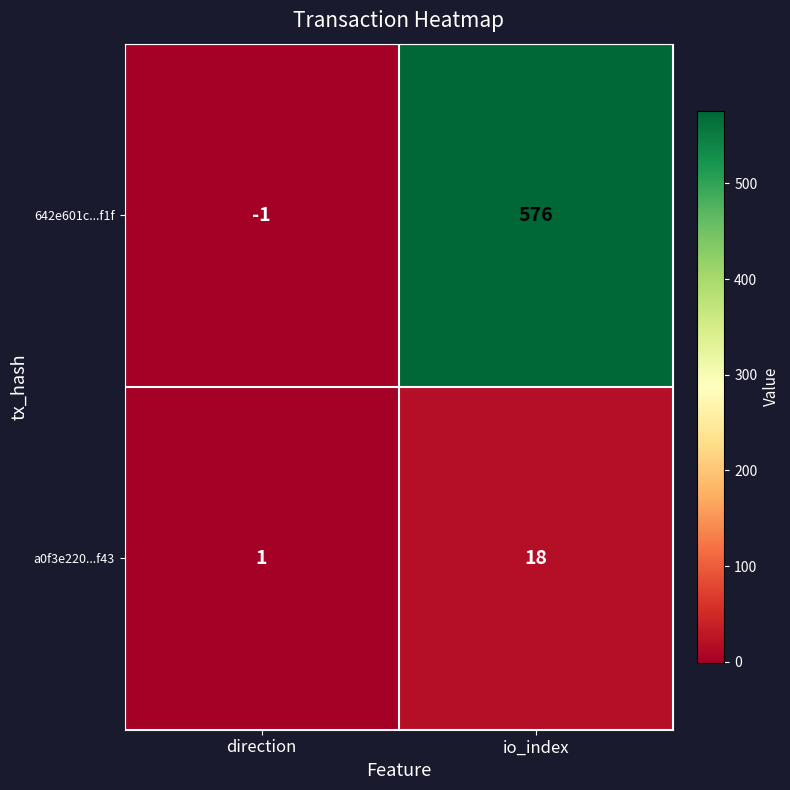

Which series has the widest spread of values?

642e601c...f1f